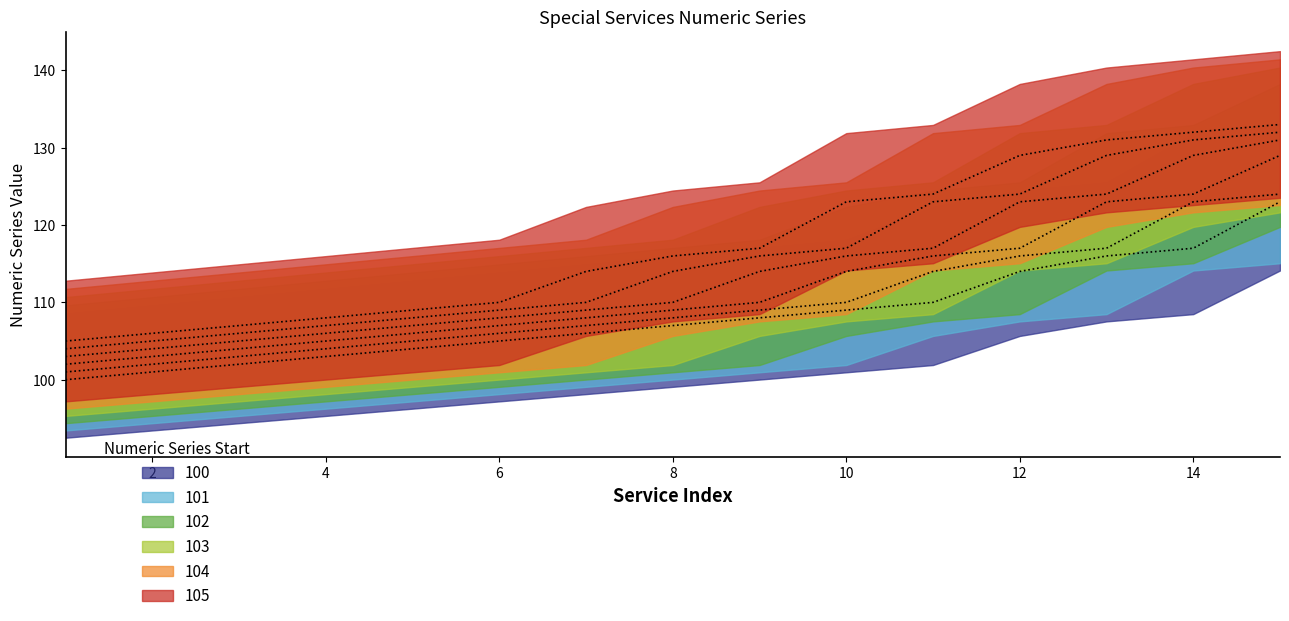

True or false: 103 and 104 cross at least once.

False